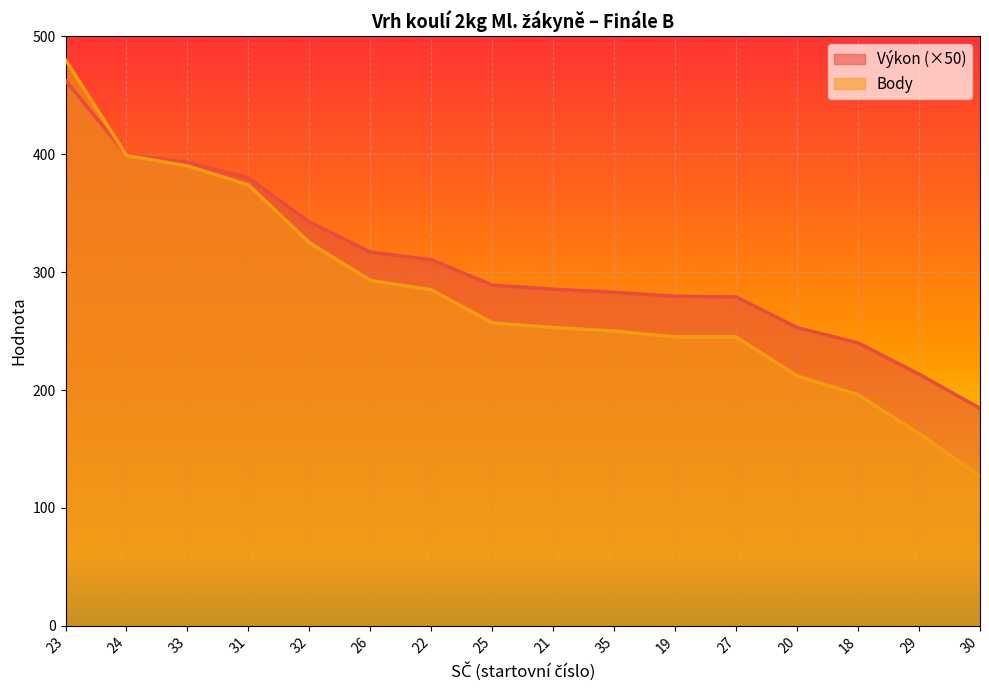

True or false: Výkon has more than 2 interior local peaks.

False